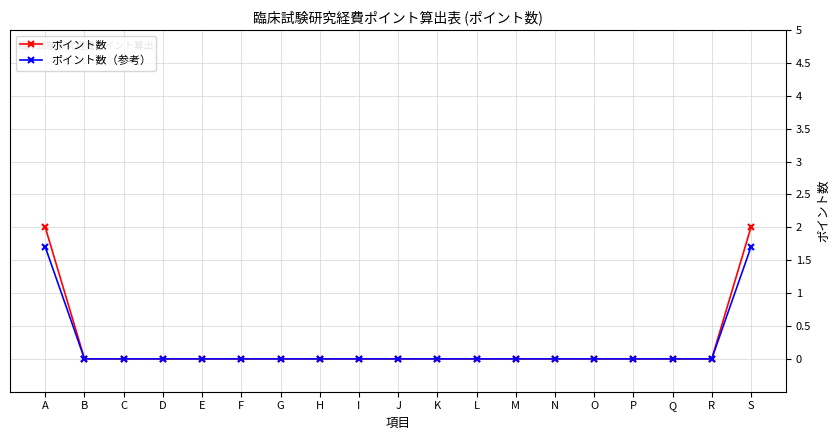

What is the greatest value displayed?

2.0